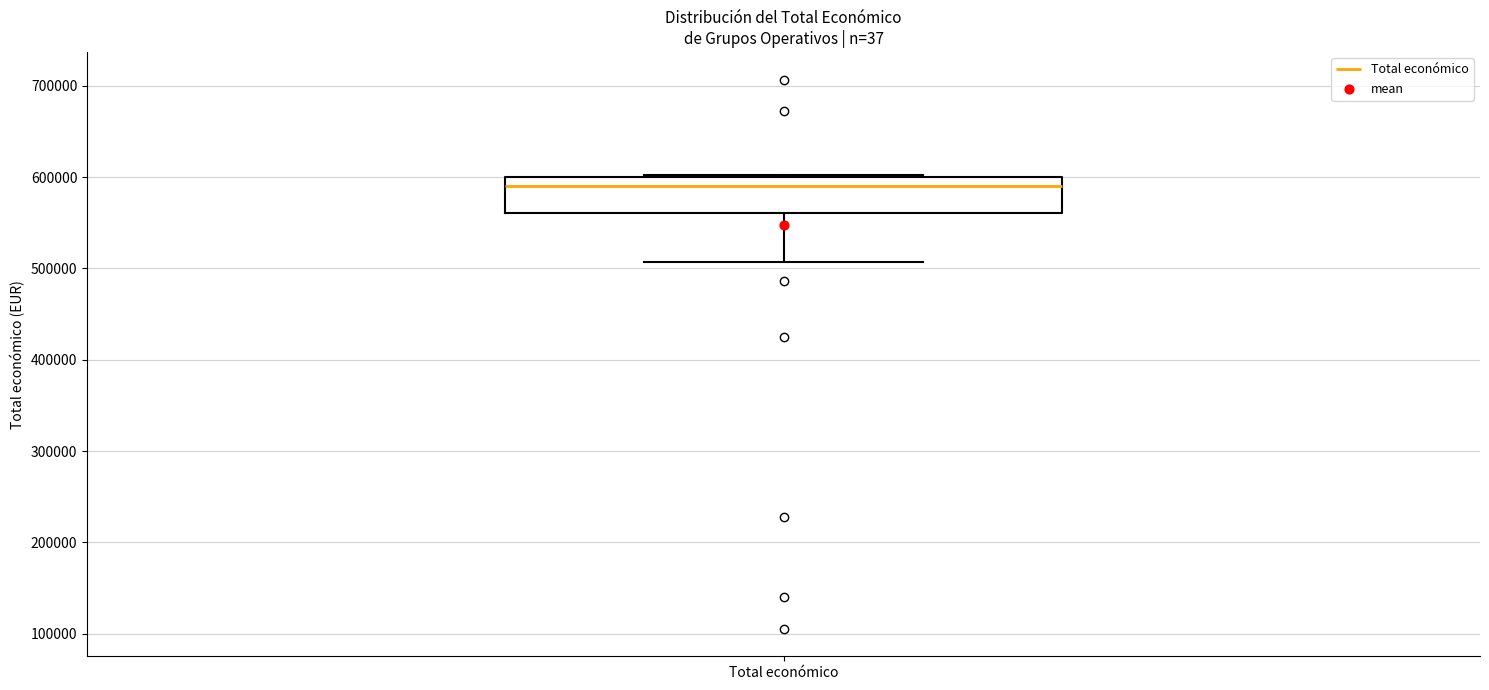

Read this box plot against the y-axis: the position of the median line, the range covered by the box, and the ends of both whiskers. The values are not printed on the chart, so give them approximately, as read against the axis.

median 590000, box 560000 to 600000, whiskers 510000 to 600000